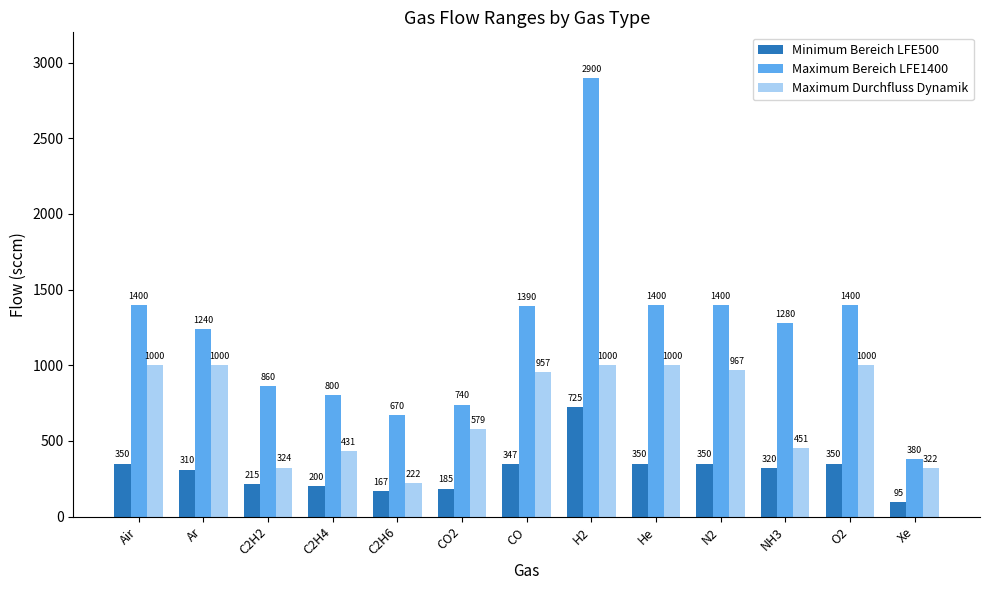

Rank the series by their maximum value, from lowest to highest.

Minimum Bereich LFE500, Maximum Durchfluss Dynamik, Maximum Bereich LFE1400